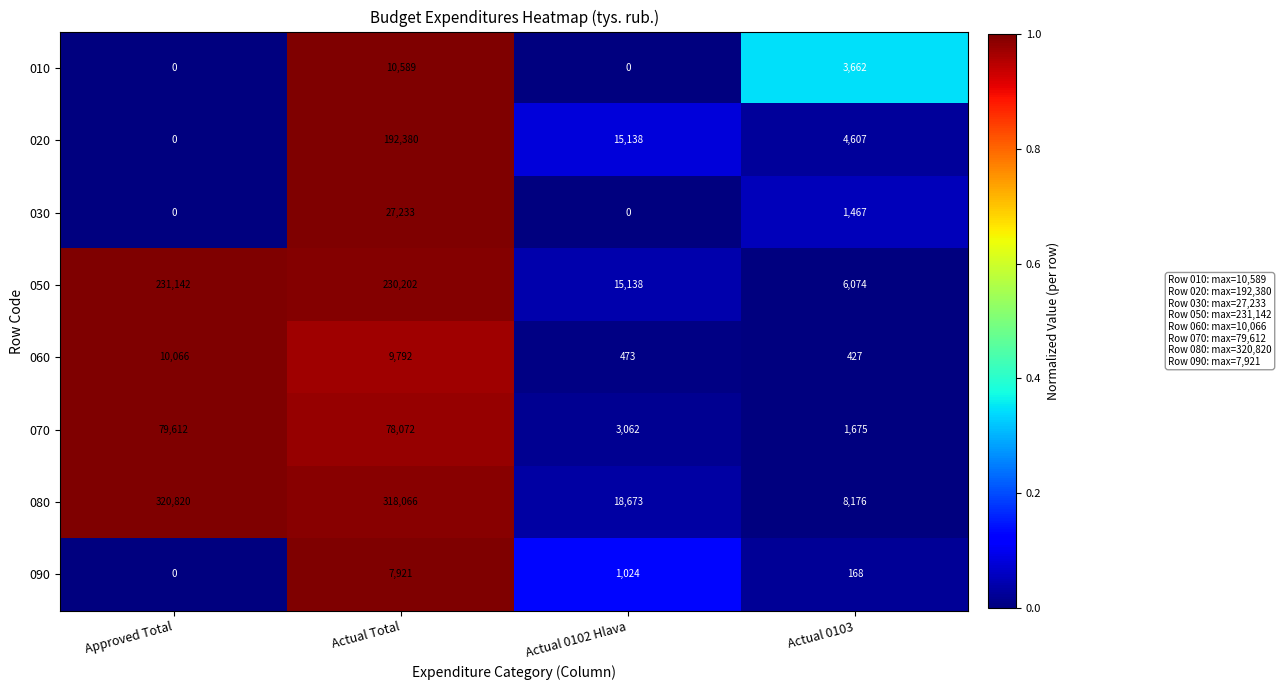

Read the 020 value at Actual Total.

192380